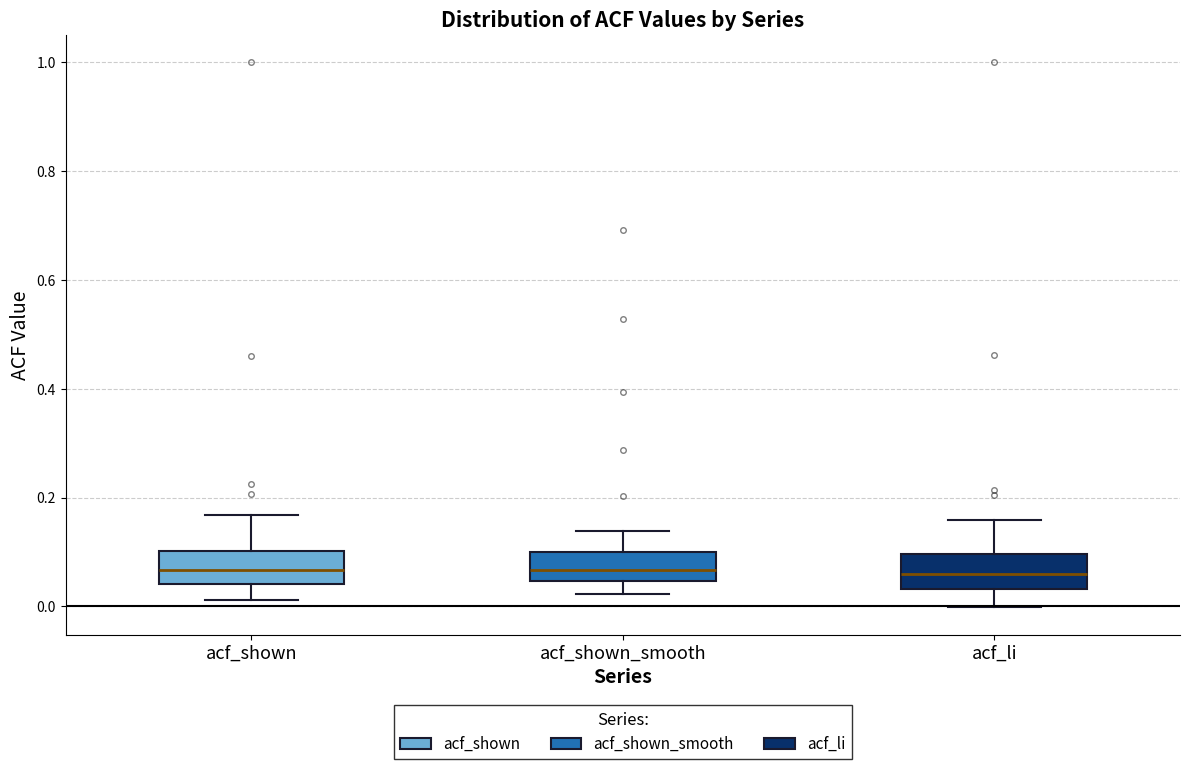

Where does the upper whisker of the box for acf_shown end on the y-axis? The values are not printed on the chart, so give them approximately, as read against the axis.

0.16